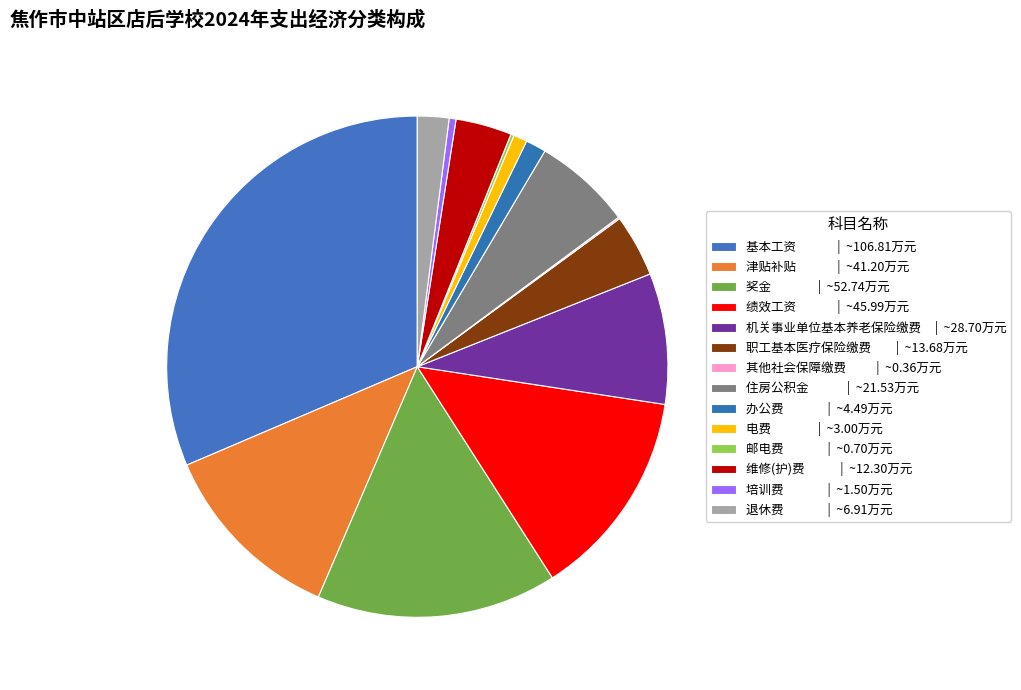

Does any single category account for the majority?

No